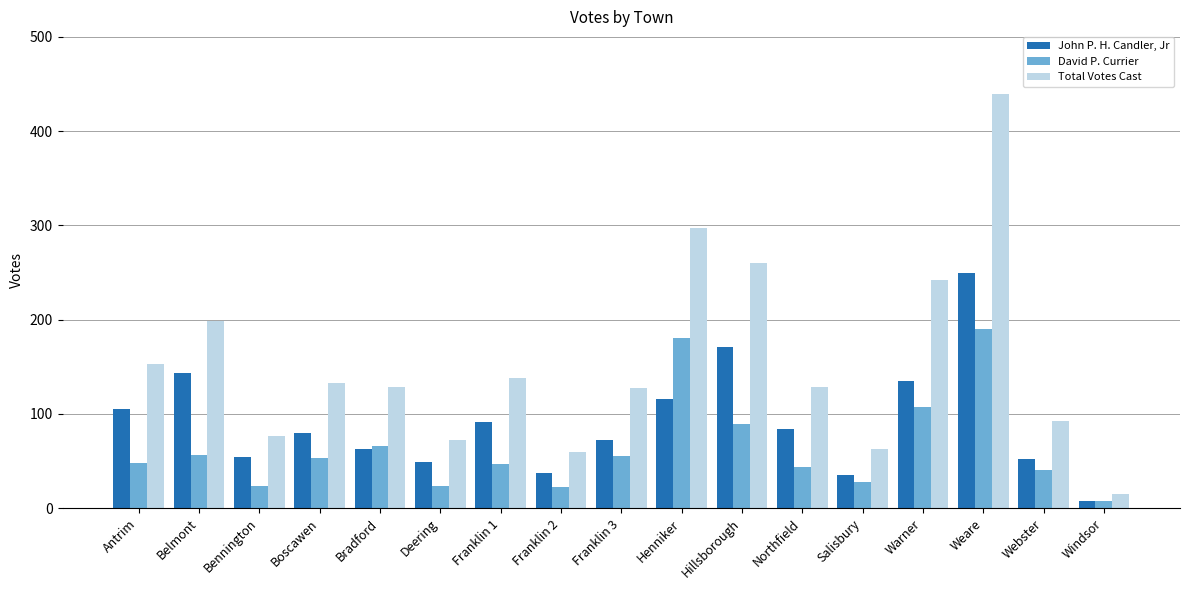

Is it true that John P. H. Candler, Jr equals 72 at Franklin 3?

True